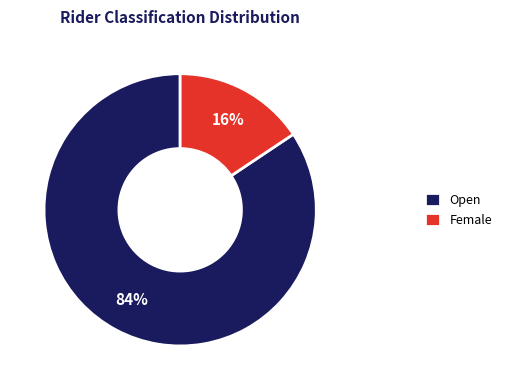

Is it true that Open is 76% of the pie?

False